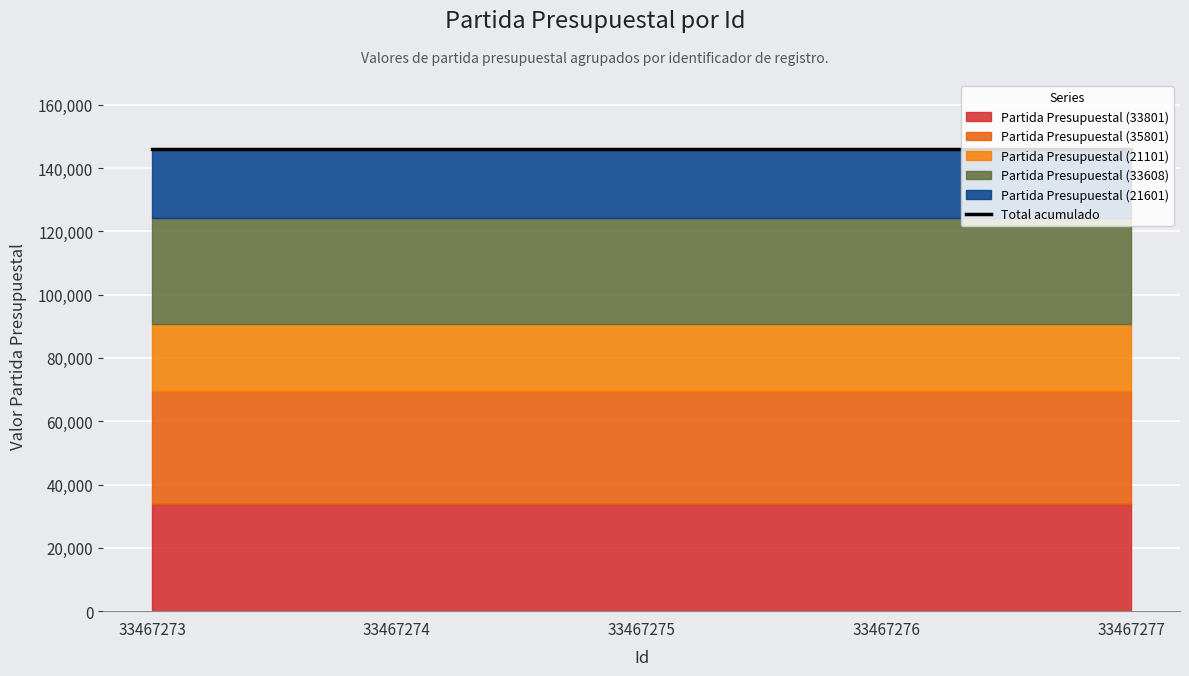

Where is Partida Presupuestal (21101) nearest to the value 21101?

33467273